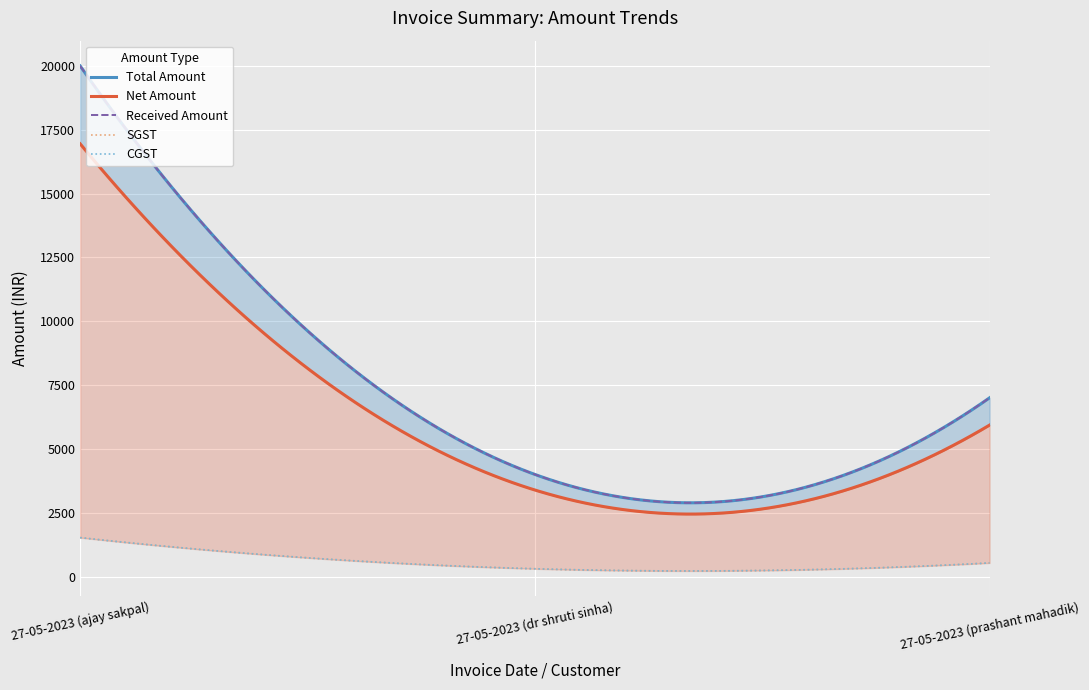

Reading left to right, transcribe all the data shown in this chart.

Net Amount: 16949.2	3389.8	5932.2
Total Amount: 20000.0	4000.0	7000.0
SGST: 1525.4	305.1	533.9
CGST: 1525.4	305.1	533.9
Received Amount: 20000.0	4000.0	7000.0